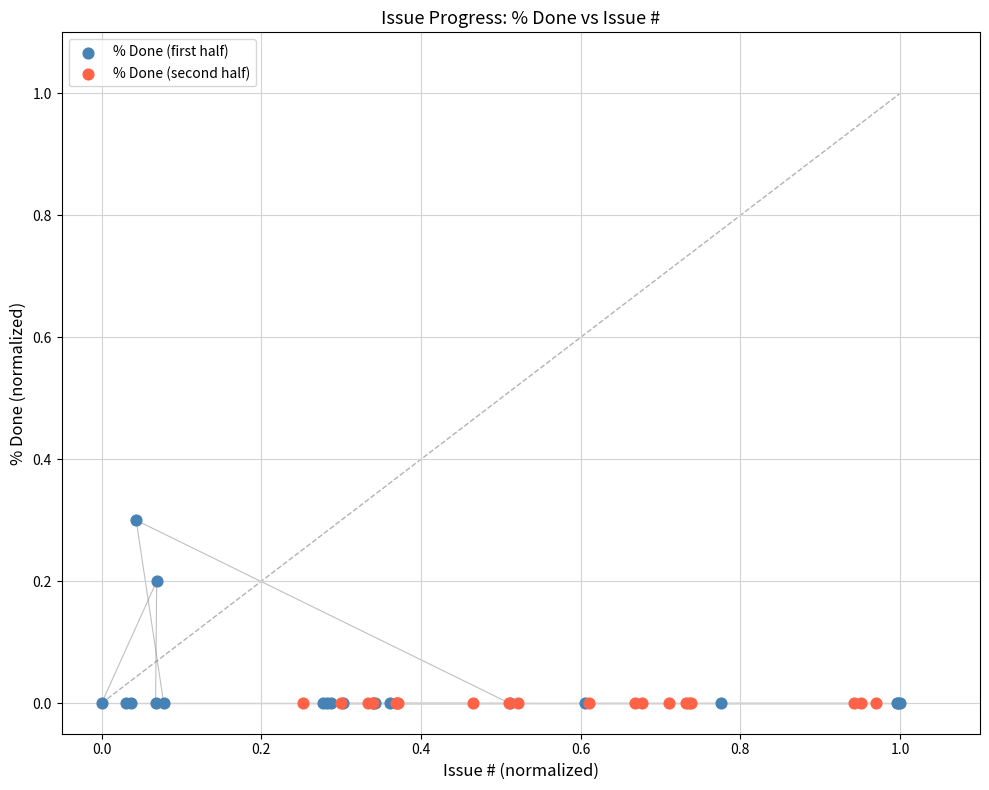

Which series contains the highest Y value?

% Done (first half)